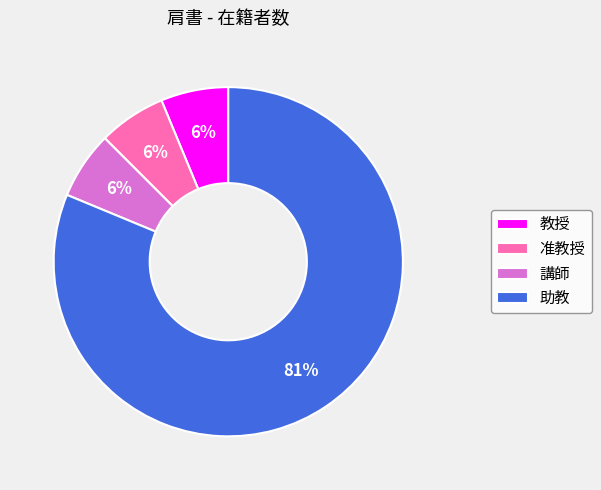

Count the number of slices in the pie.

4